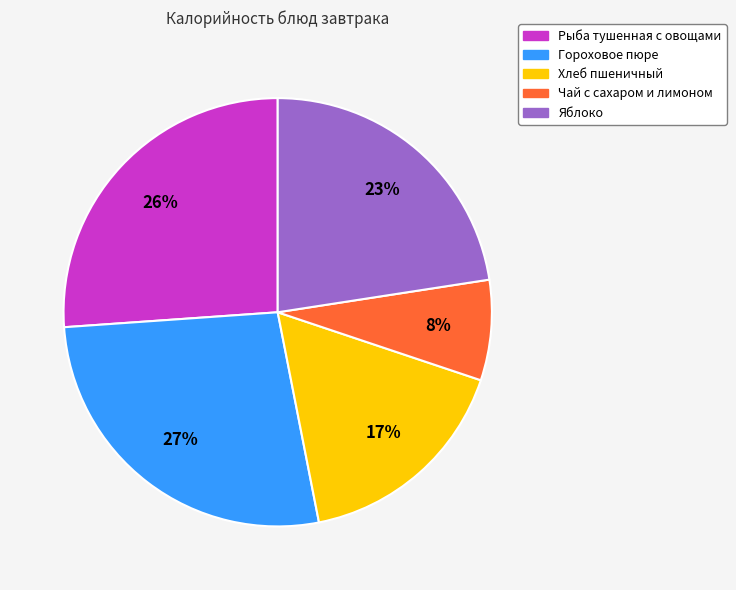

How many segments does this pie chart have?

5